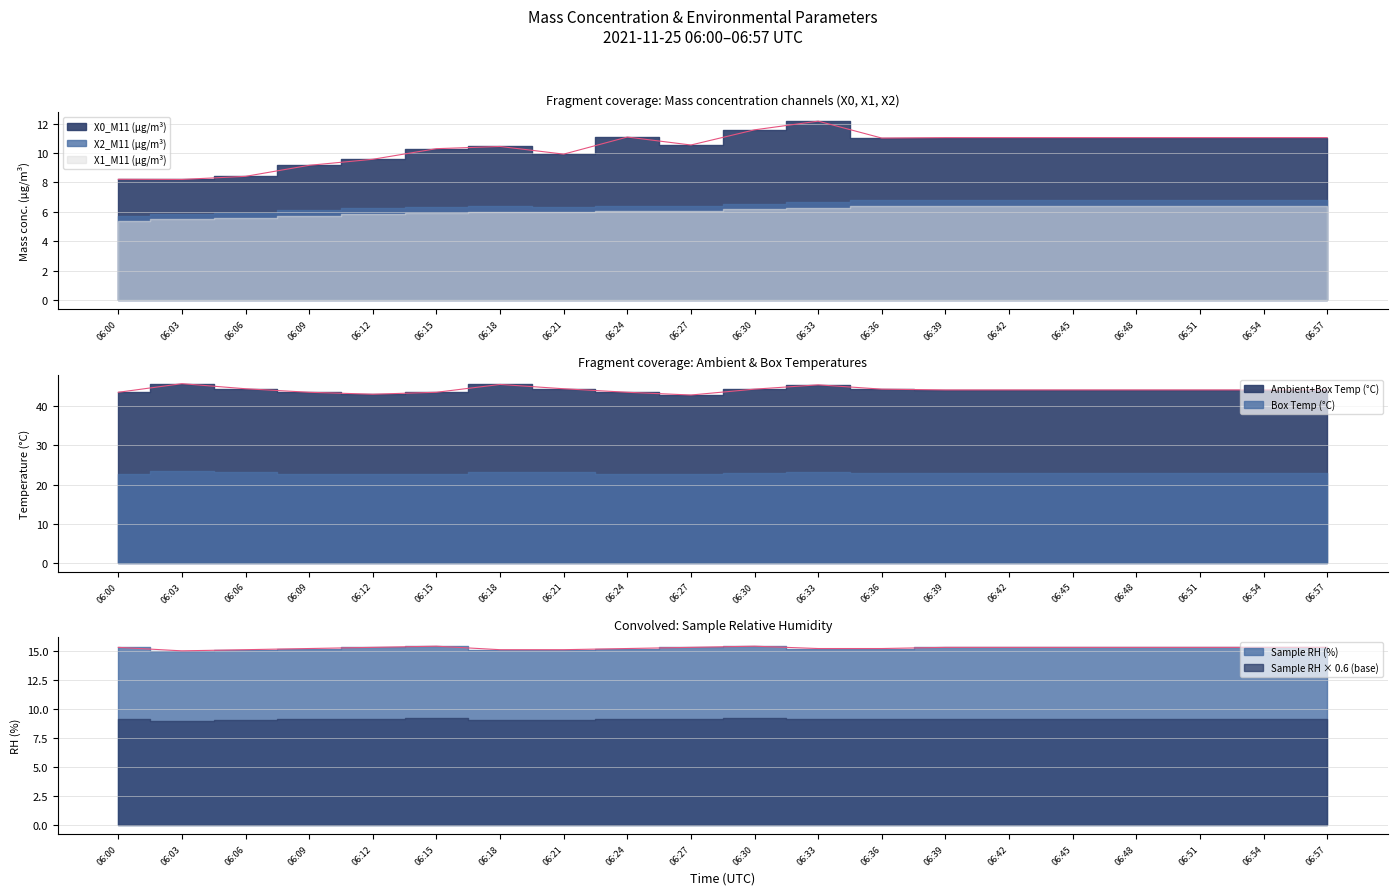

How many distinct data groups are displayed?

3